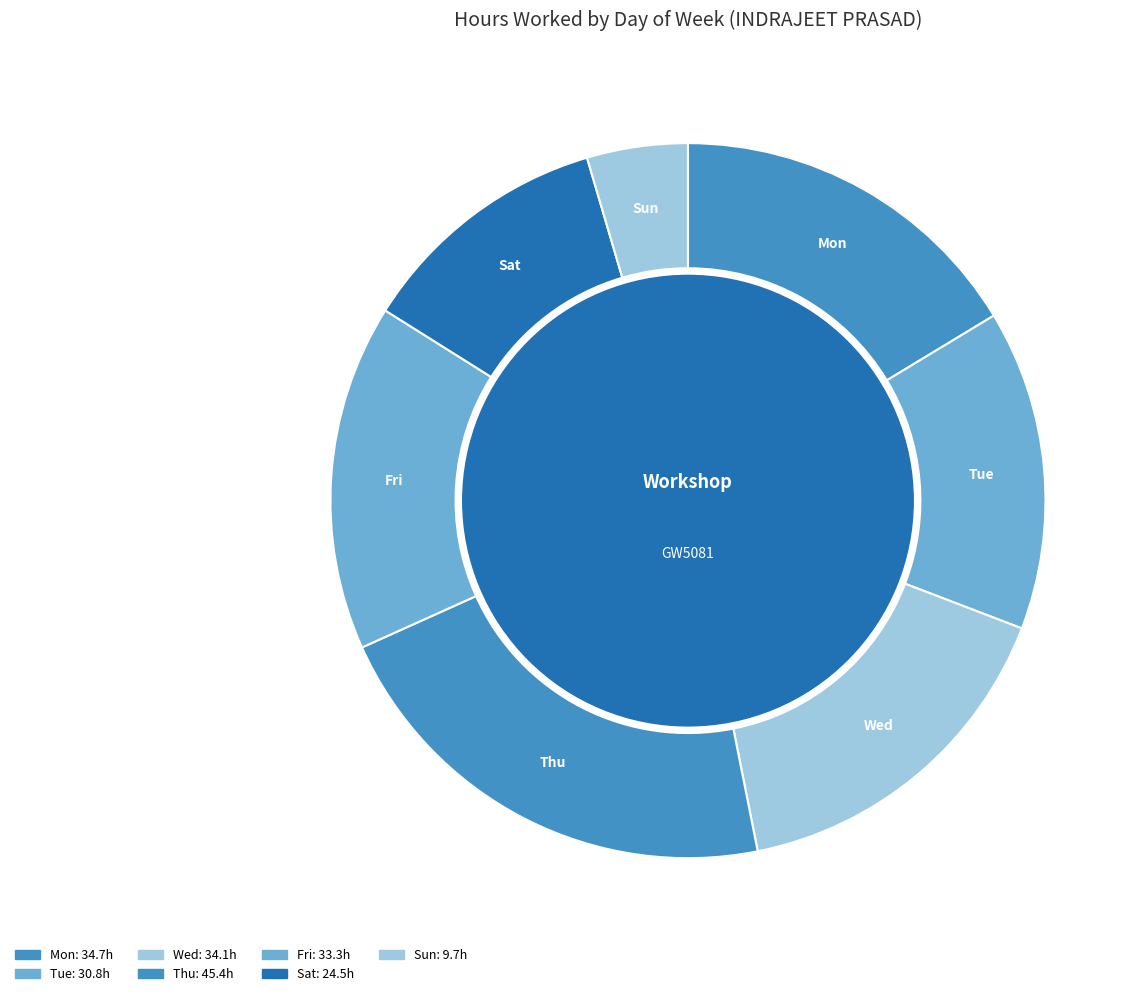

Is it true that Sat is 9% of the pie?

False